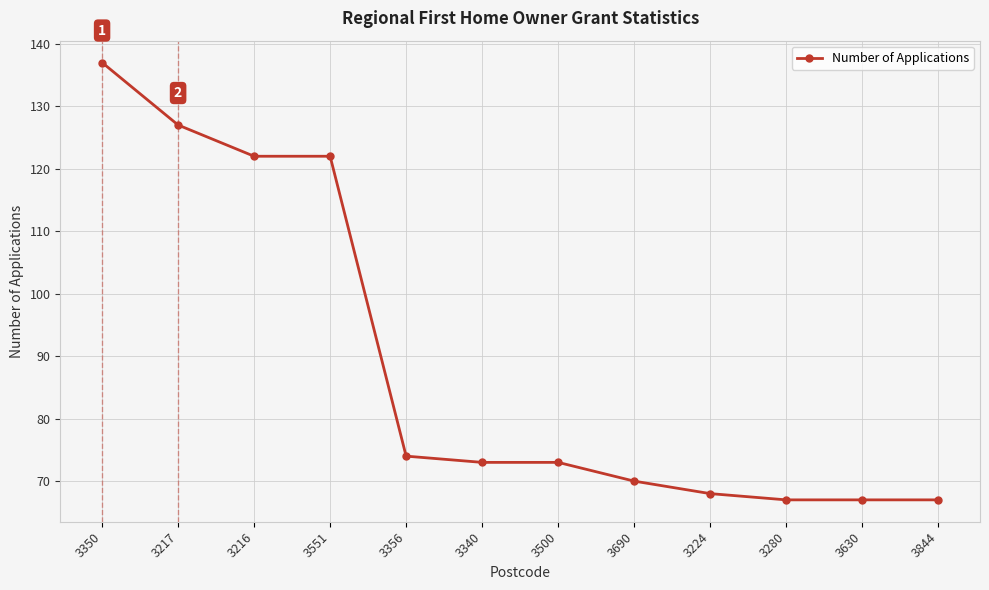

What is the change in value from 3356 to 3500?

-1